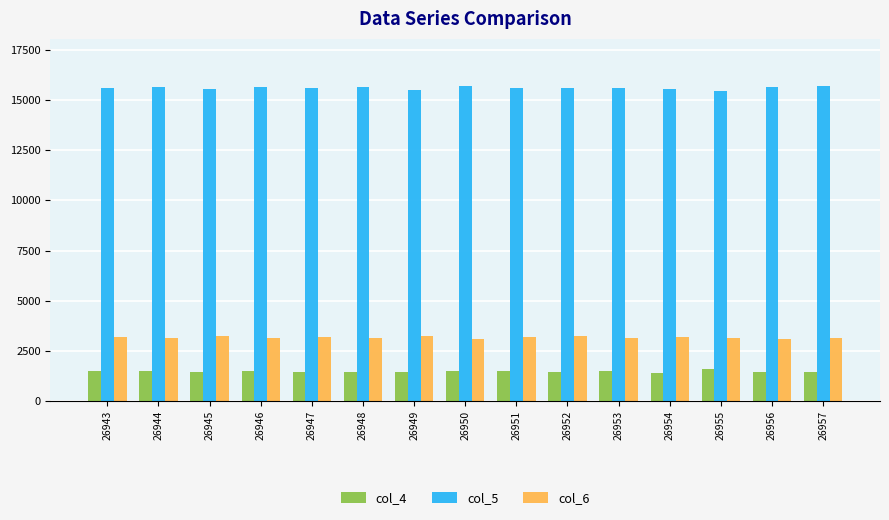

What is the total value across all series at 26949?

20229